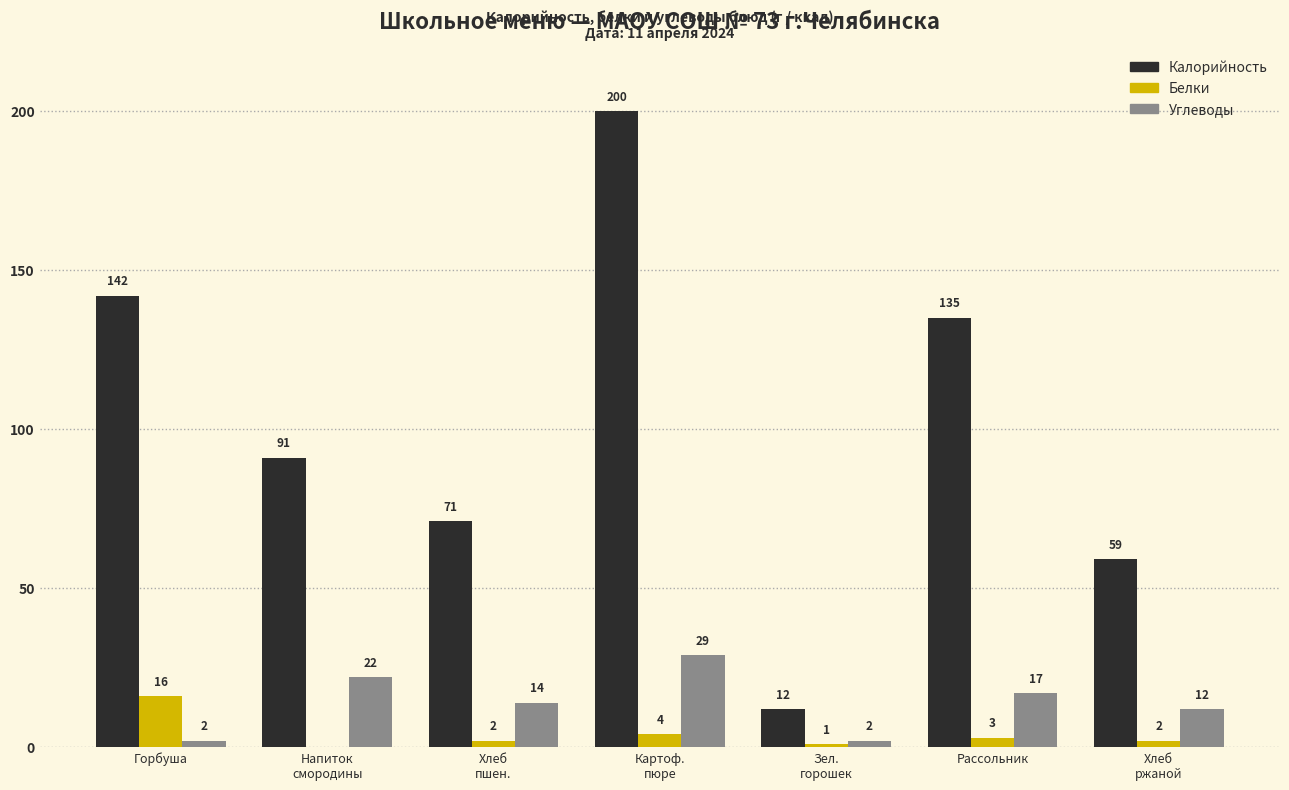

What is the maximum value shown in the chart?

200